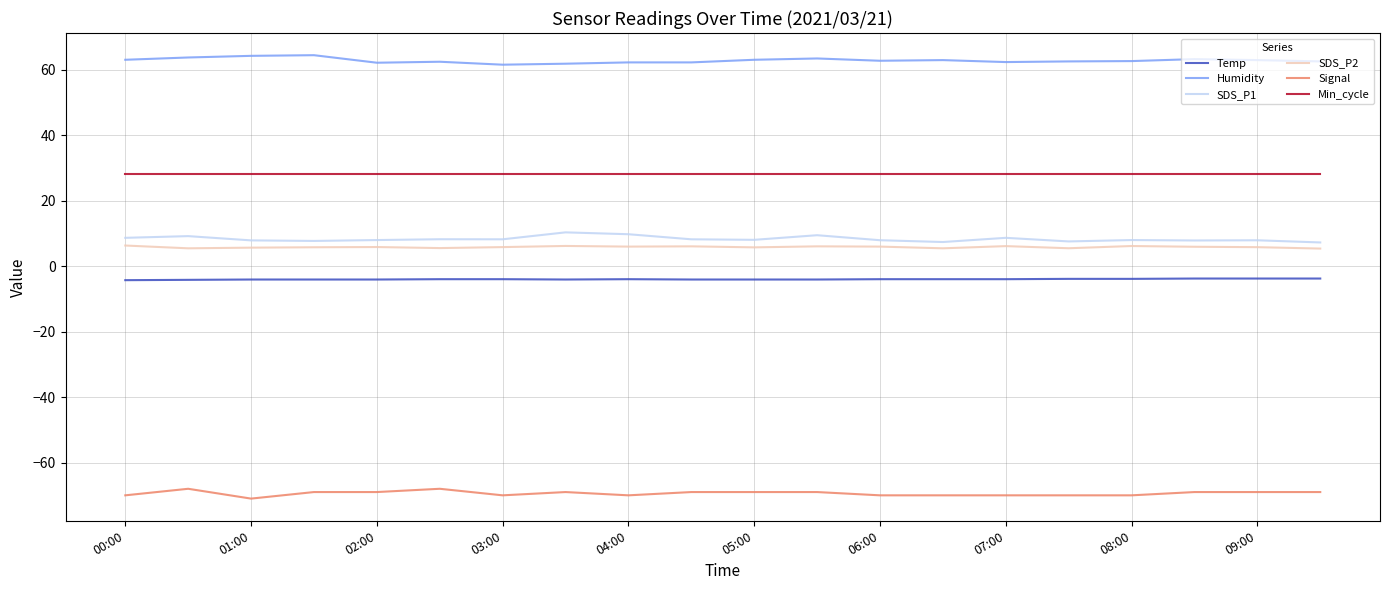

What is the difference between the second highest and second lowest values in the Signal series?

2.0